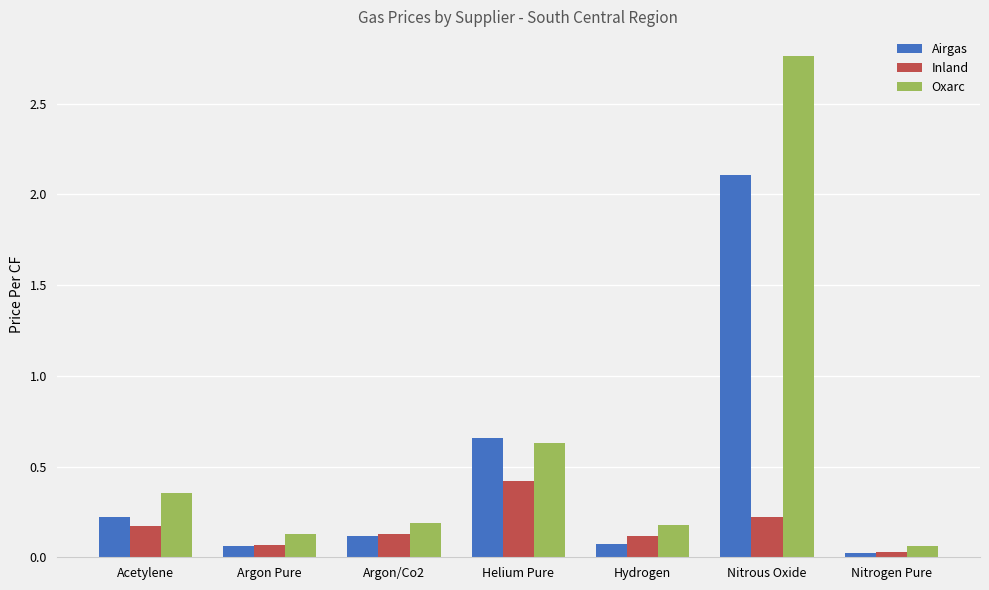

What is the average value of the Airgas series?

0.5